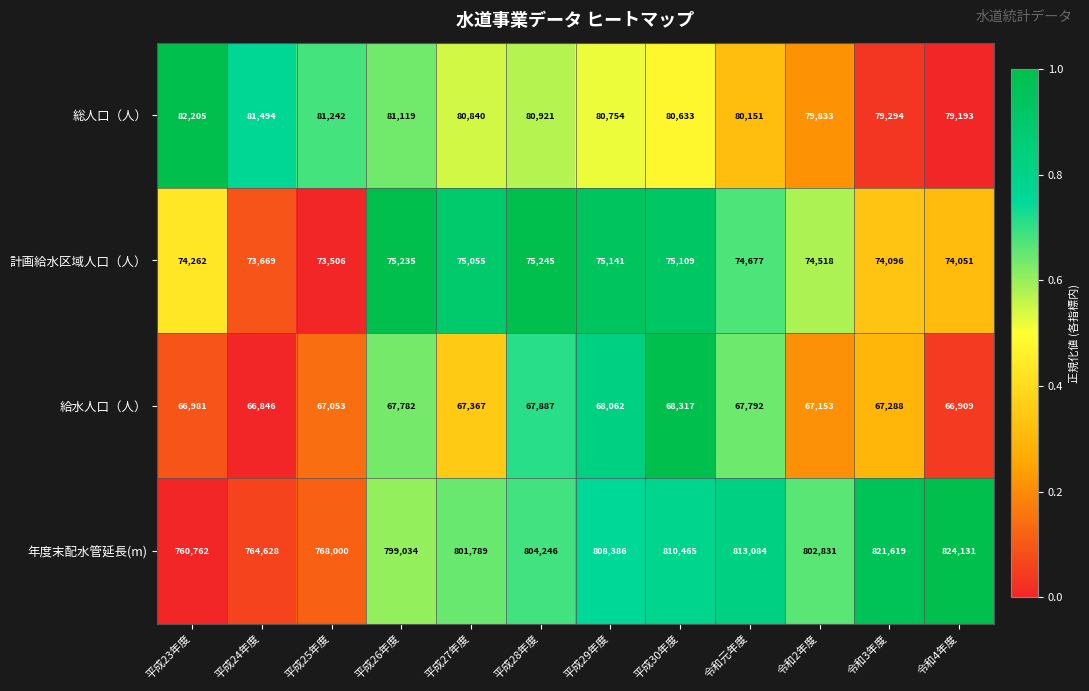

At 平成27年度, list the series in order from smallest to largest.

給水人口（人）, 計画給水区域人口（人）, 総人口（人）, 年度末配水管延長(m)